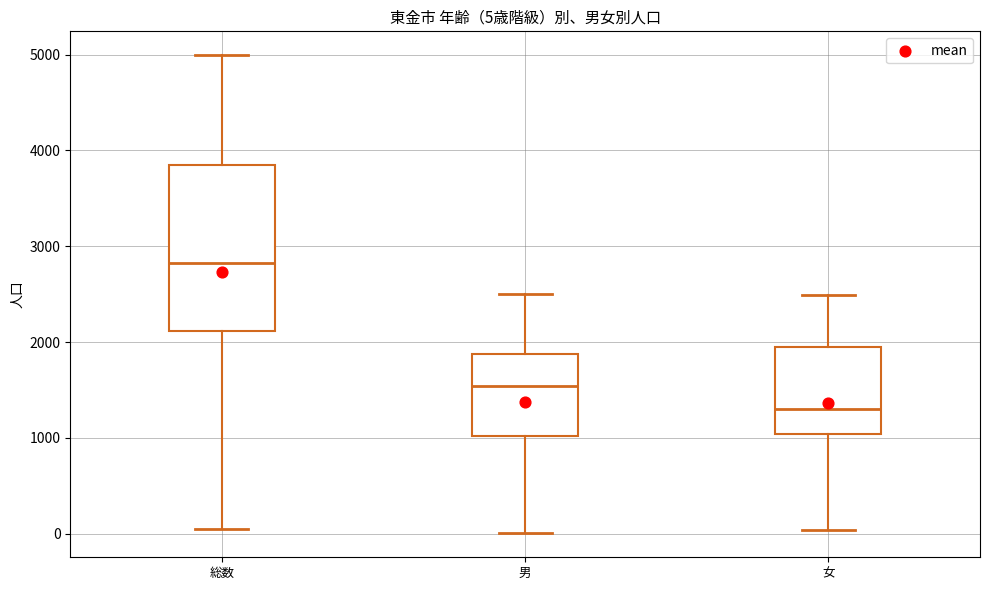

Which box's median line is the lowest?

女